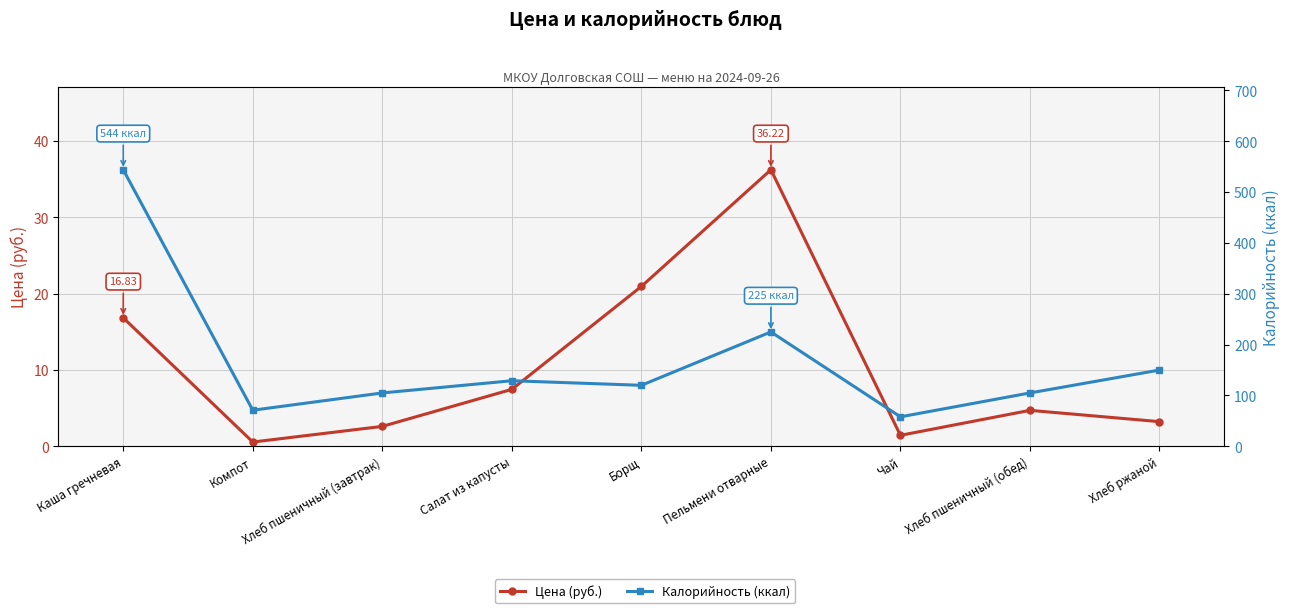

In Калорийность (ккал), how many points are higher than both neighbors (excluding endpoints)?

2